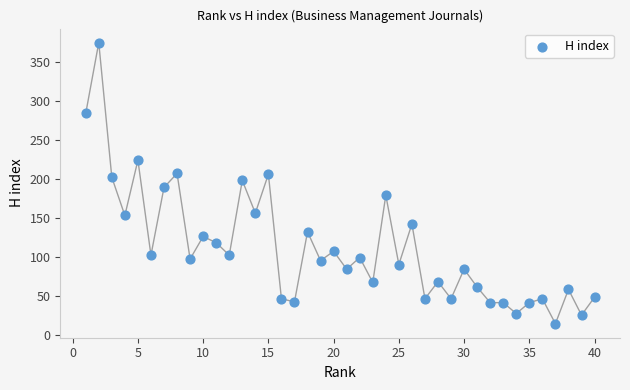

What is the range of Y values (max minus min)?

361